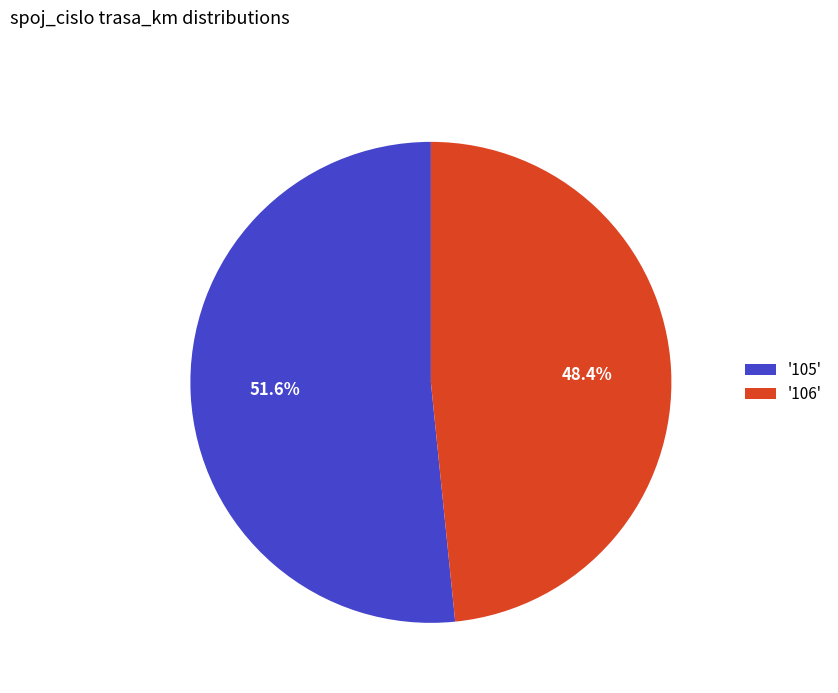

What is the smallest slice in the pie chart?

'106'